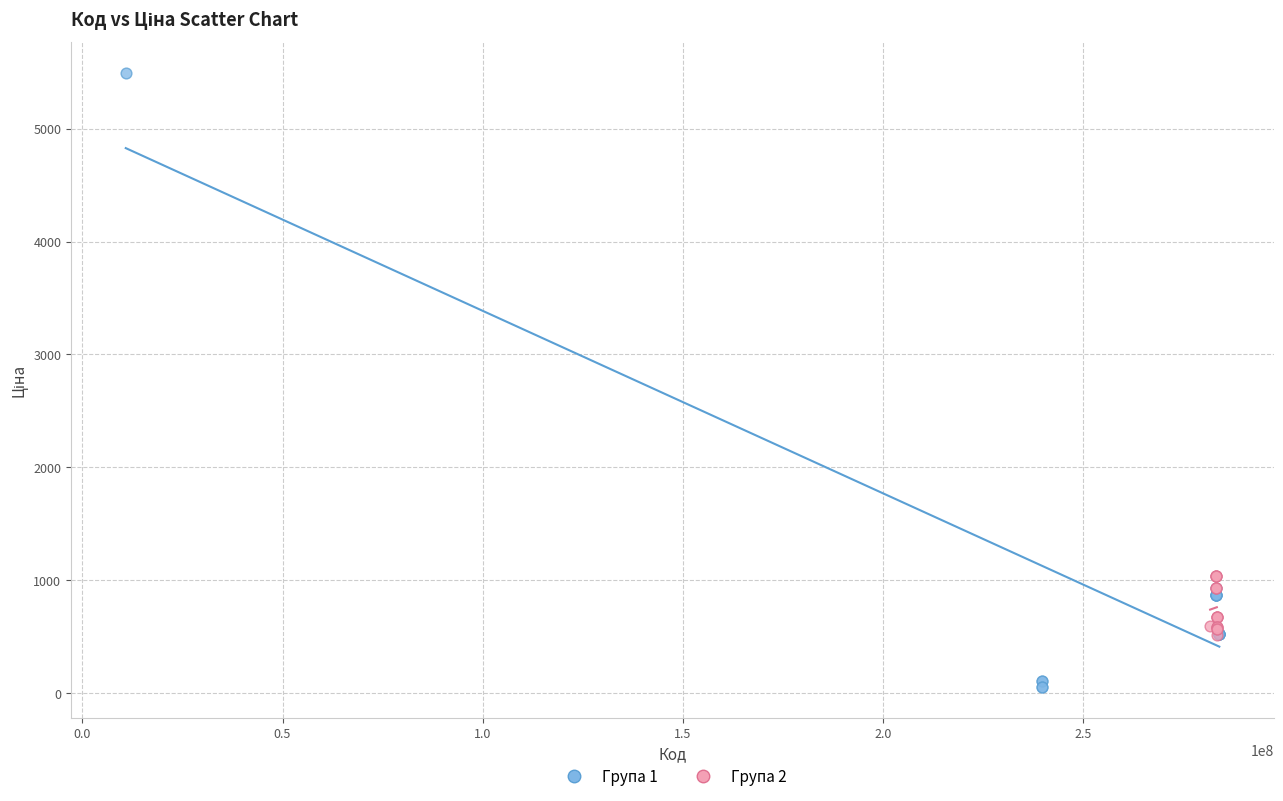

Which series reaches the maximum Y coordinate?

Група 1